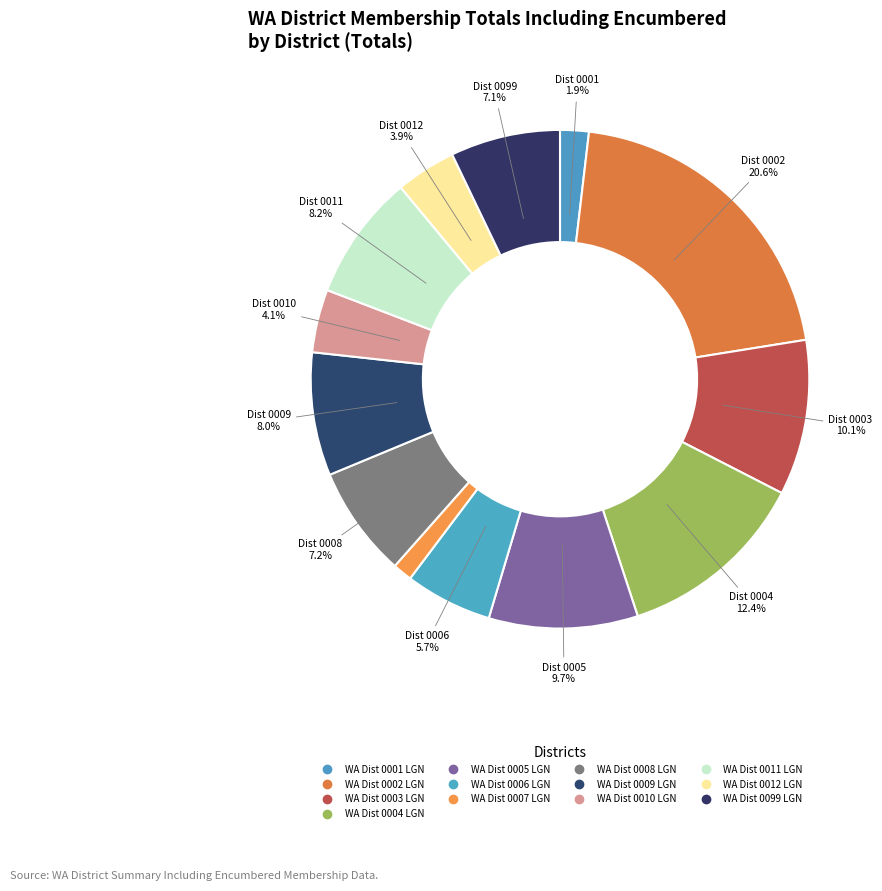

What percentage is the WA Dist 0004 LGN slice, to the nearest percent?

12%